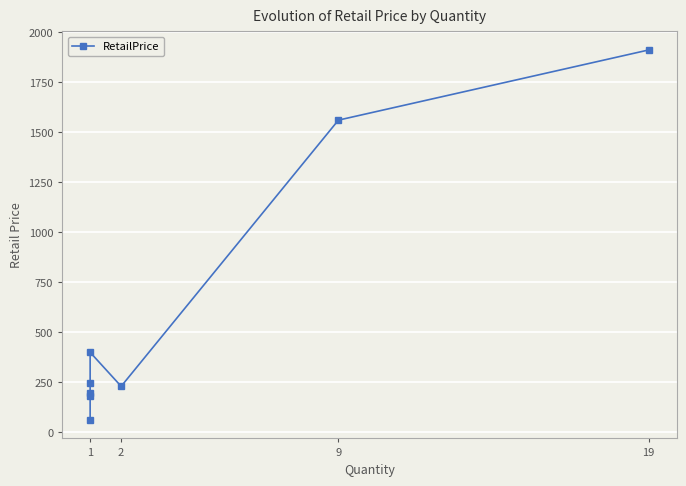

What is the average value?

597.1